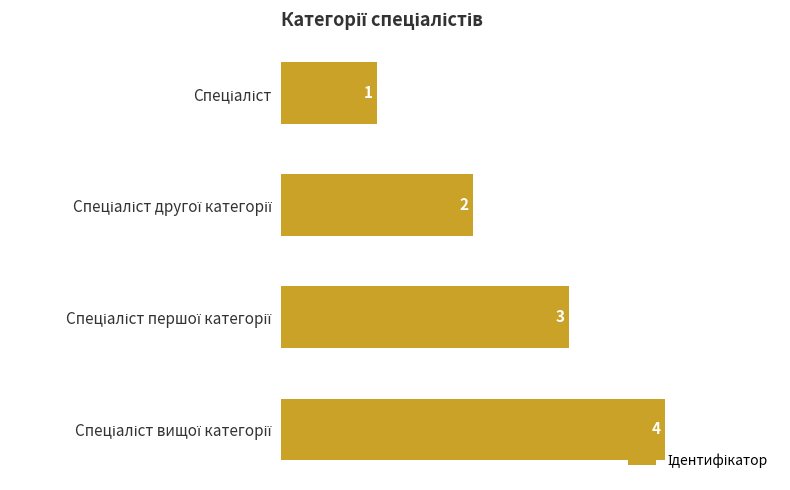

What is the maximum value shown in the chart?

4